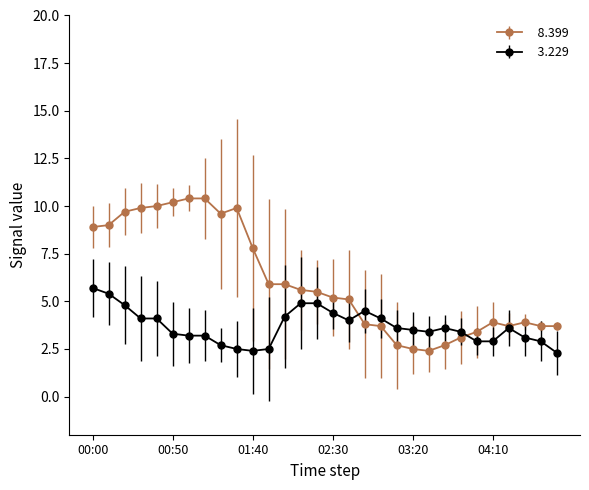

What is the minimum value shown in the chart?

2.3